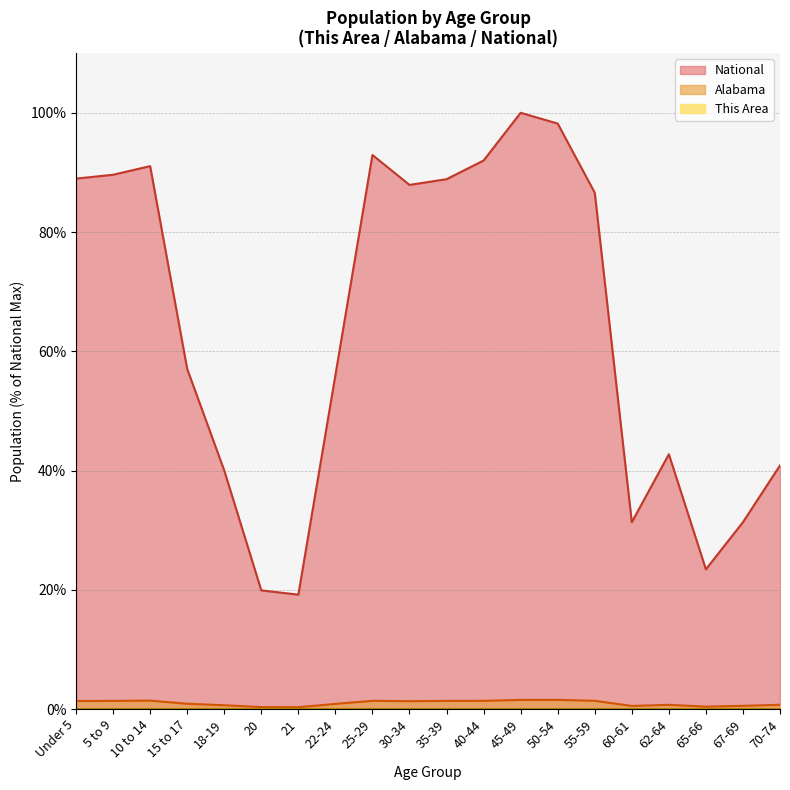

What is the maximum value for National?

100.0